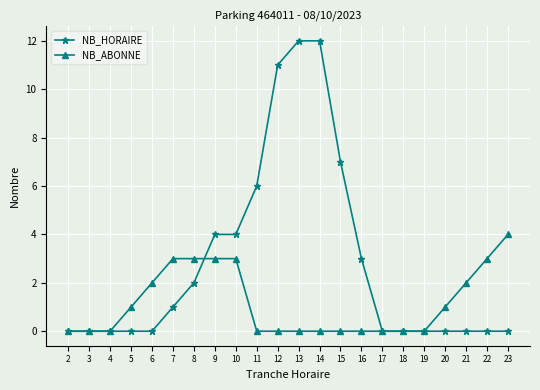

What is the difference between the maximum and second lowest values in the NB_ABONNE series?

4